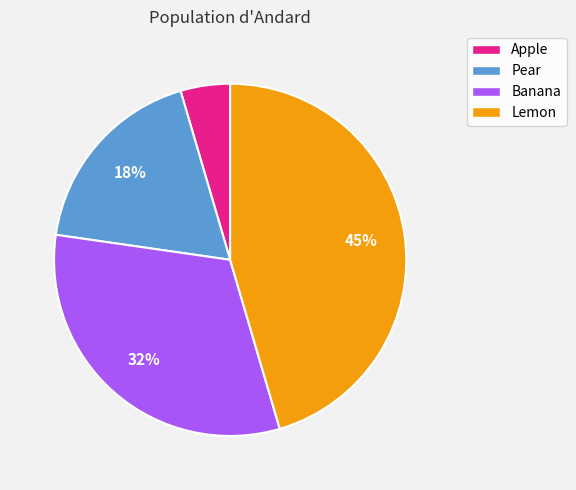

How many slices are in this pie chart?

4